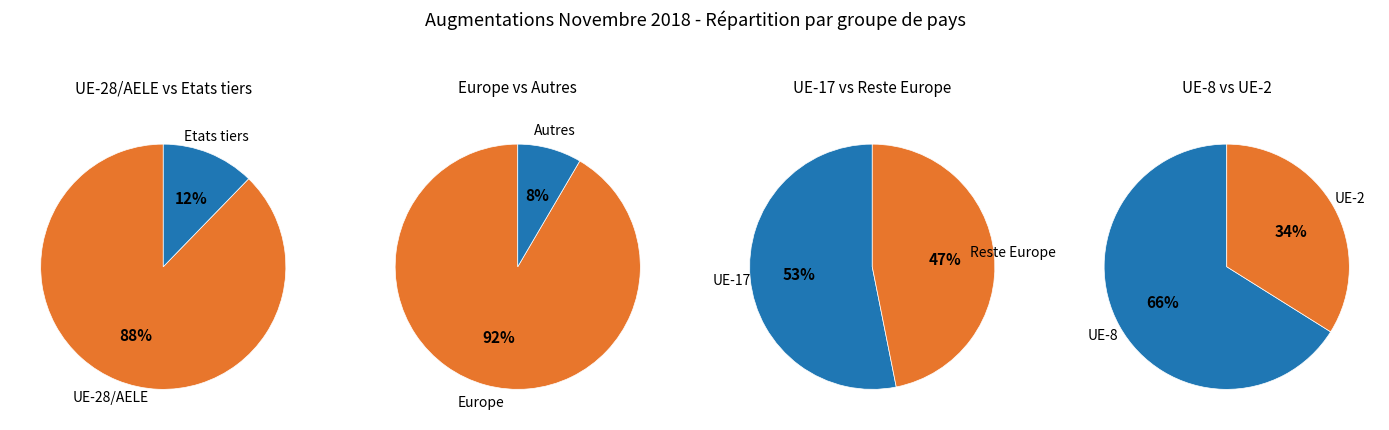

Does any single category account for the majority?

Yes